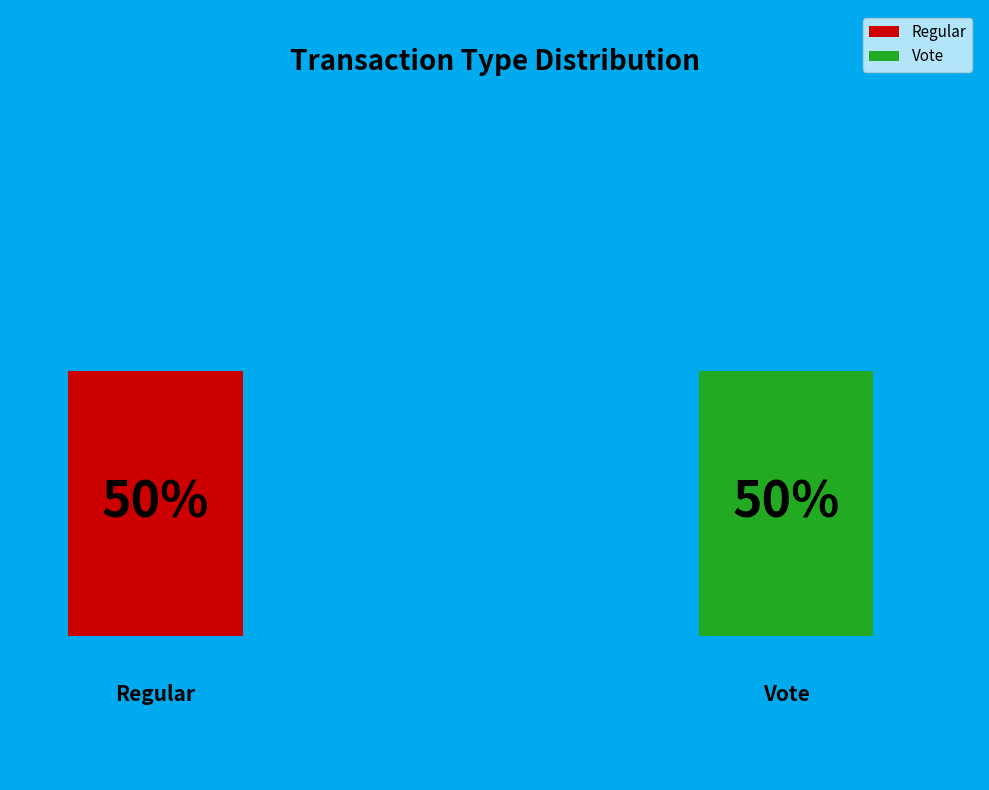

True or false: Vote accounts for 65% of the total.

False